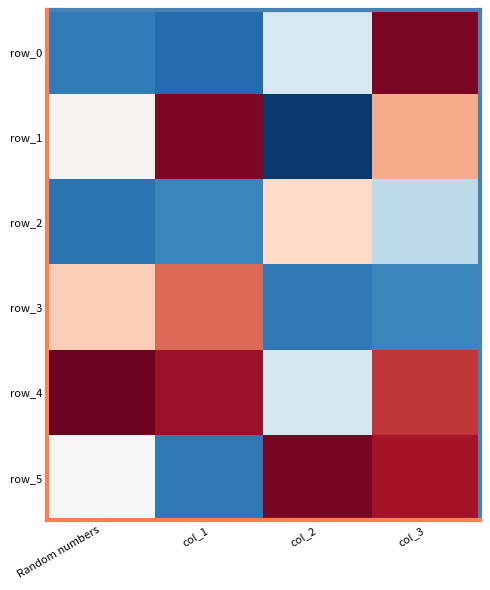

Read the row_3 value at col_3.

0.2